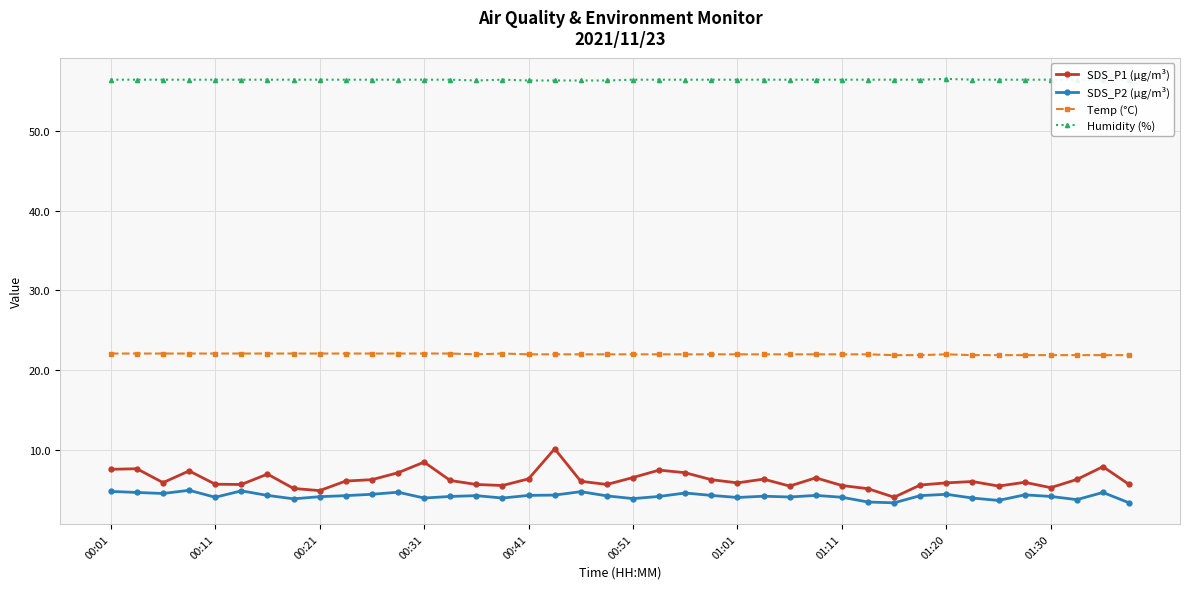

What is the value of the Humidity (%) point at the 35th from the left?

56.4